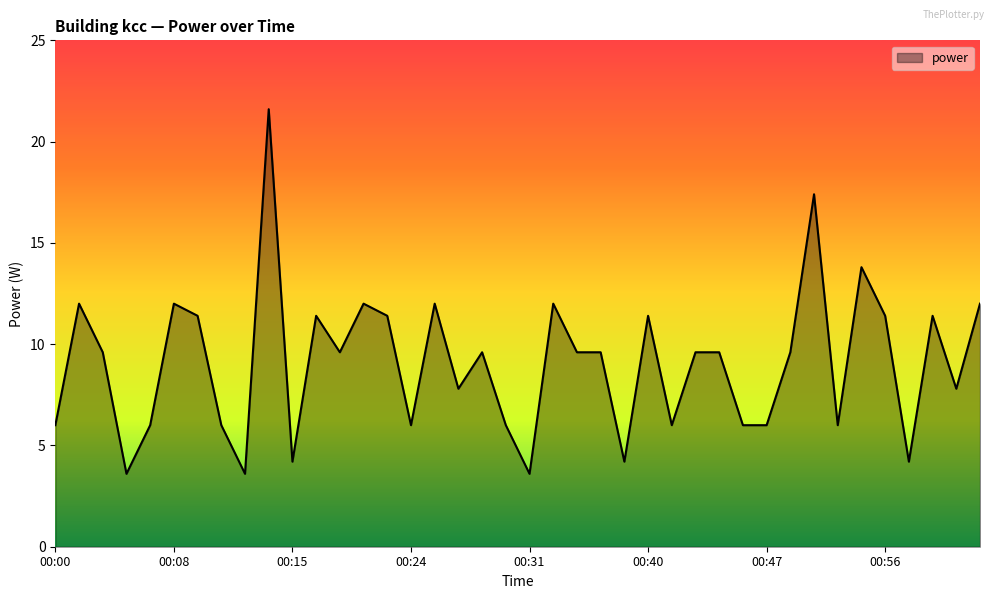

Rank the categories by value from highest to lowest.

00:14, 00:51, 00:54, 00:02, 00:08, 00:21, 00:26, 00:33, 01:02, 00:10, 00:17, 00:23, 00:40, 00:56, 00:59, 00:04, 00:19, 00:29, 00:35, 00:37, 00:43, 00:45, 00:49, 00:27, 01:00, 00:00, 00:06, 00:11, 00:24, 00:30, 00:41, 00:46, 00:47, 00:52, 00:15, 00:38, 00:57, 00:05, 00:12, 00:31